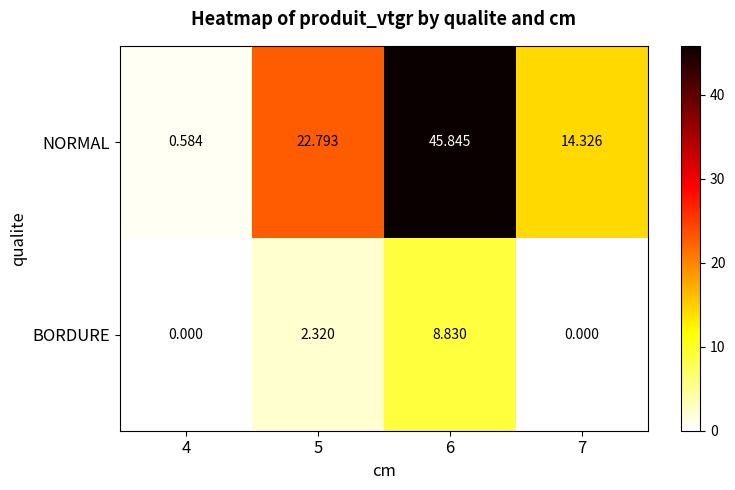

At 5, list the series in order from smallest to largest.

BORDURE, NORMAL